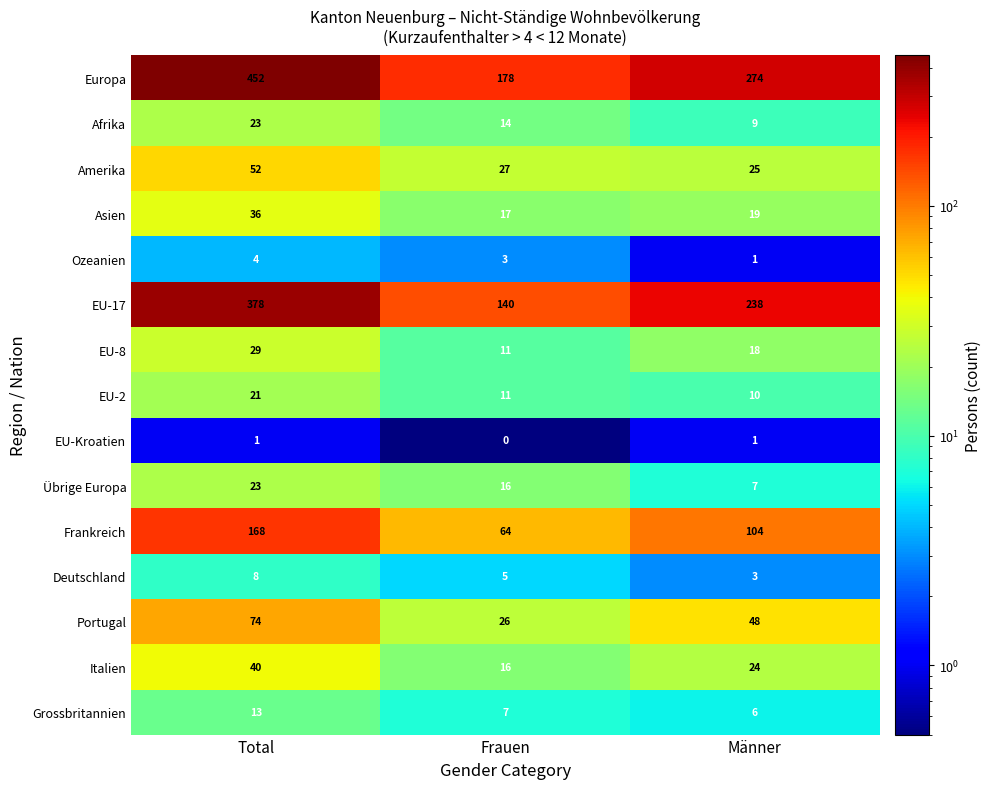

Which label corresponds to the largest value in the chart?

Total